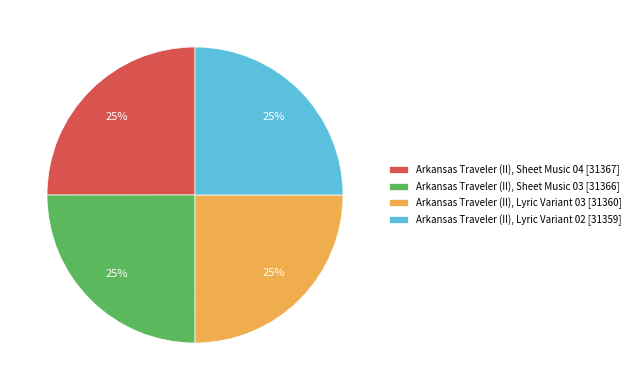

Is Arkansas Traveler (II), Sheet Music 03 [31366] the majority of the pie?

No